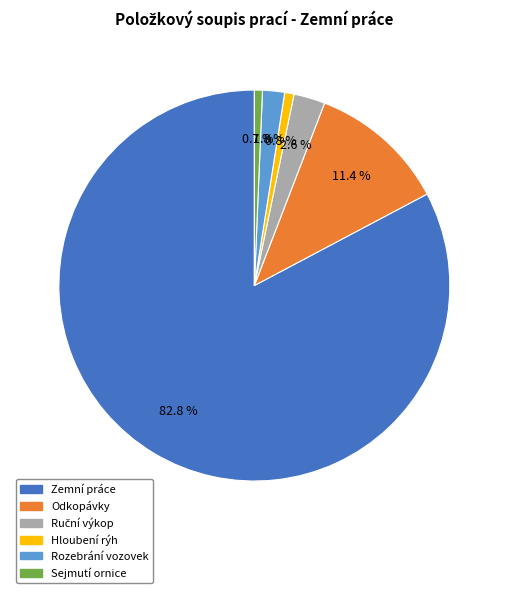

What percentage is NOT represented by Rozebrání vozovek?

98.2%